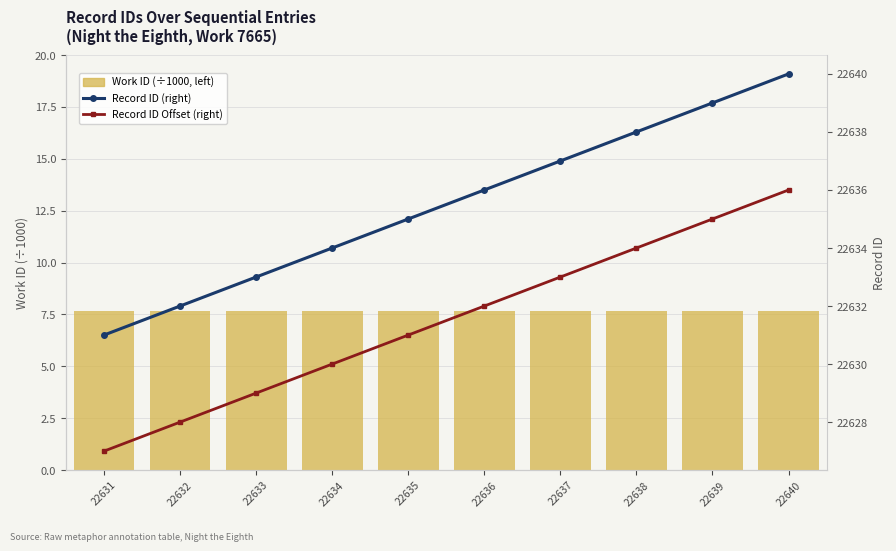

Rank the series by their maximum value, from lowest to highest.

Work ID (÷1000, left), Record ID Offset (right), Record ID (right)